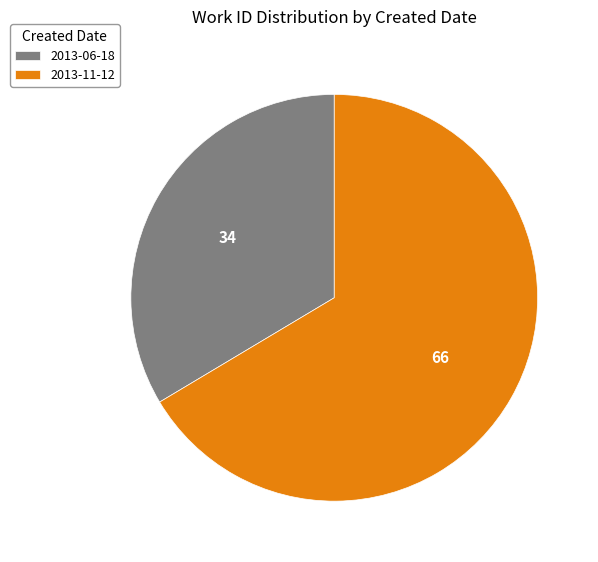

Do 2013-06-18 and 2013-11-12 together represent more than half of the pie?

Yes